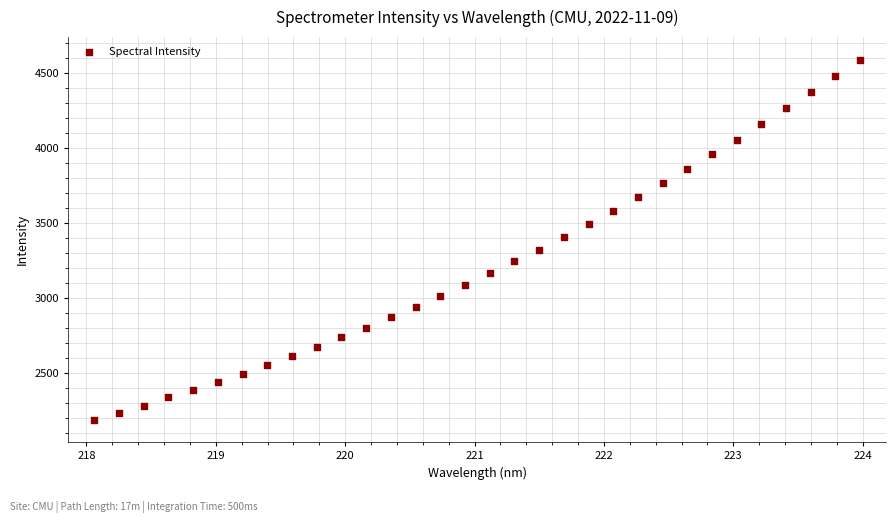

What is the range of X values (max minus min)?

5.9